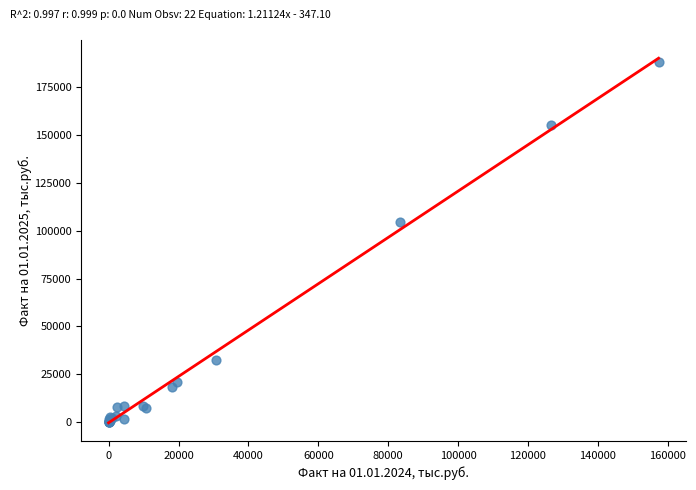

What Y value in the scatter plot is closest to 94050?

104754.1